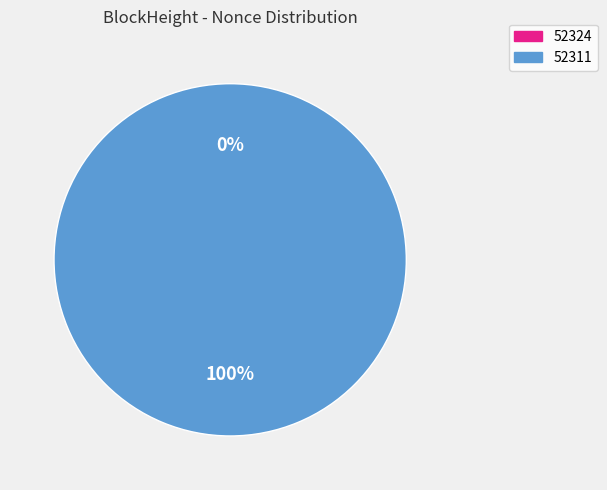

Which slice represents more than half of the pie?

52311